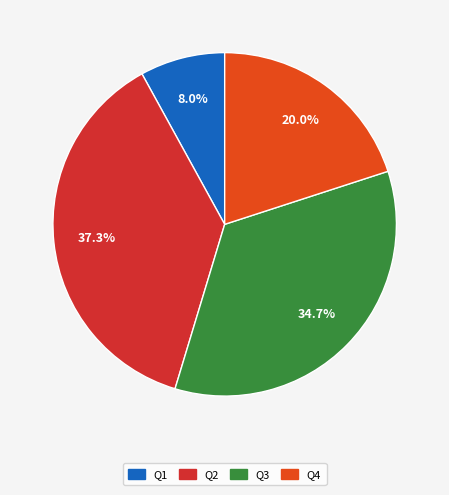

What percentage is NOT represented by Q3?

65.3%